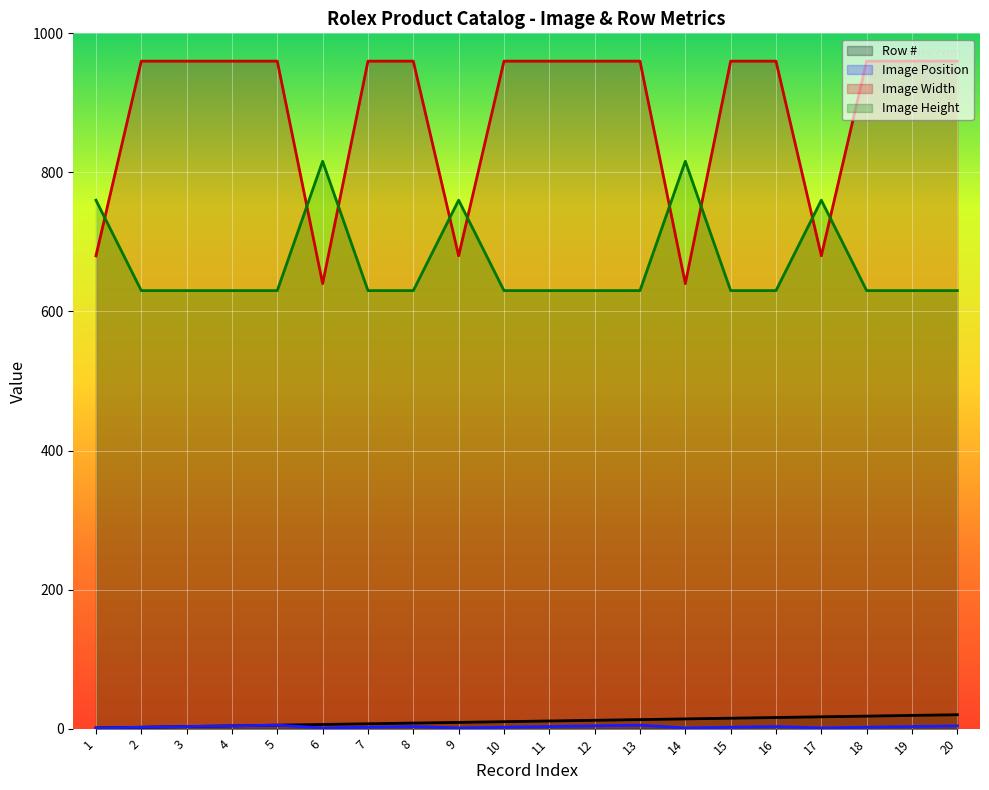

Between 16 and 20, which is larger?

20